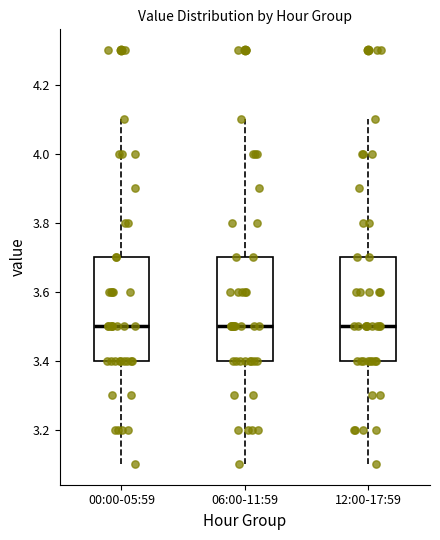

Where is the upper edge of the box for 12:00-17:59 on the y-axis? The values are not printed on the chart, so give them approximately, as read against the axis.

3.7